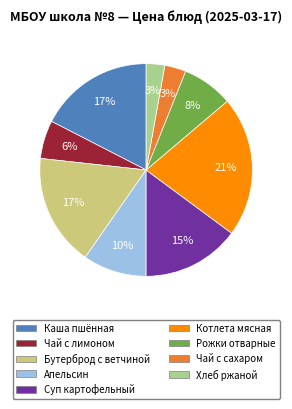

Is there a majority slice in this chart?

No